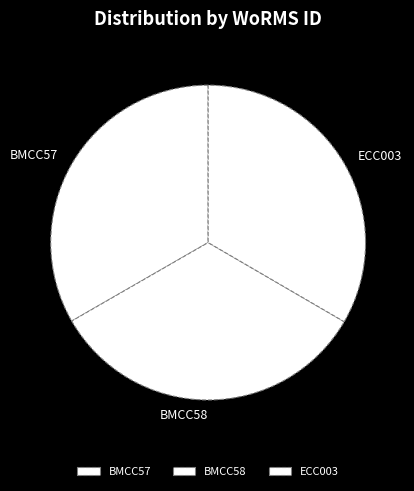

Approximately how many times larger is the value at ECC003 compared to BMCC57?

1.0